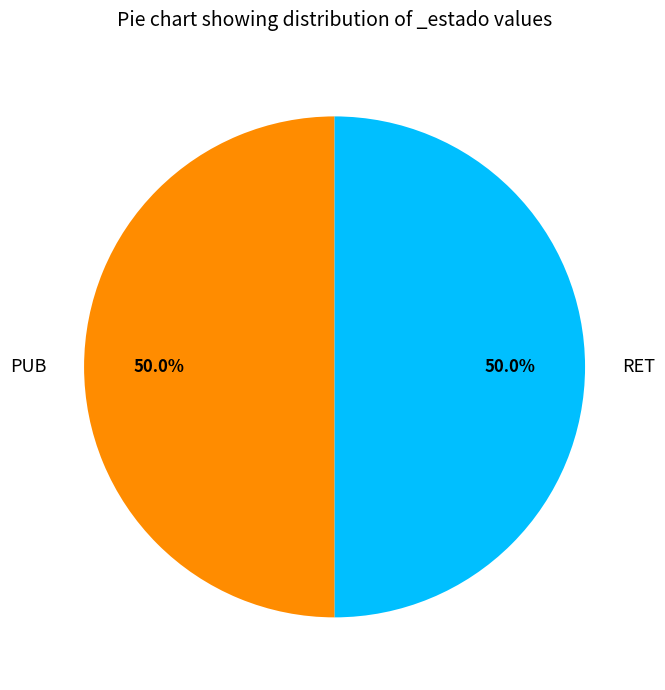

What percentage is the RET slice, to the nearest percent?

50%